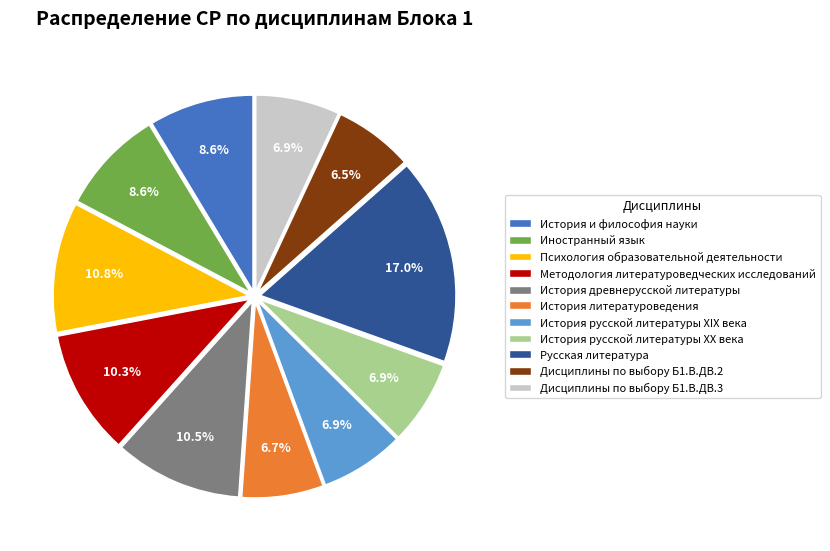

Is the sum of Русская литература and Психология образовательной деятельности greater than half?

No